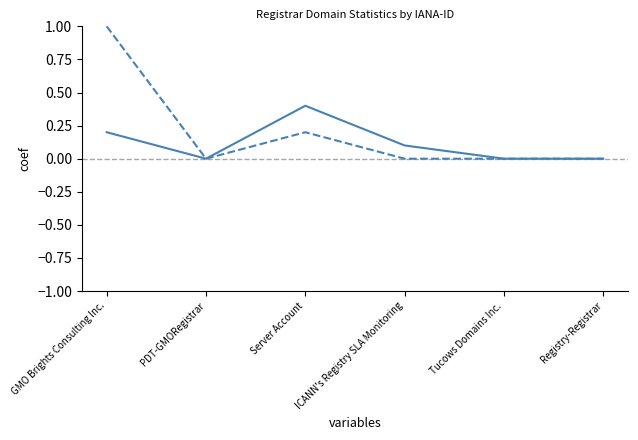

What position from the right is Tucows Domains Inc.?

2